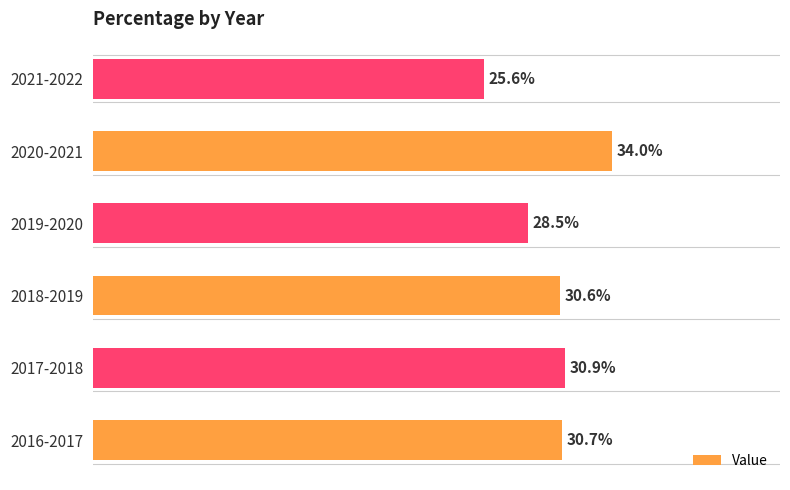

Are the bars horizontal?

Yes